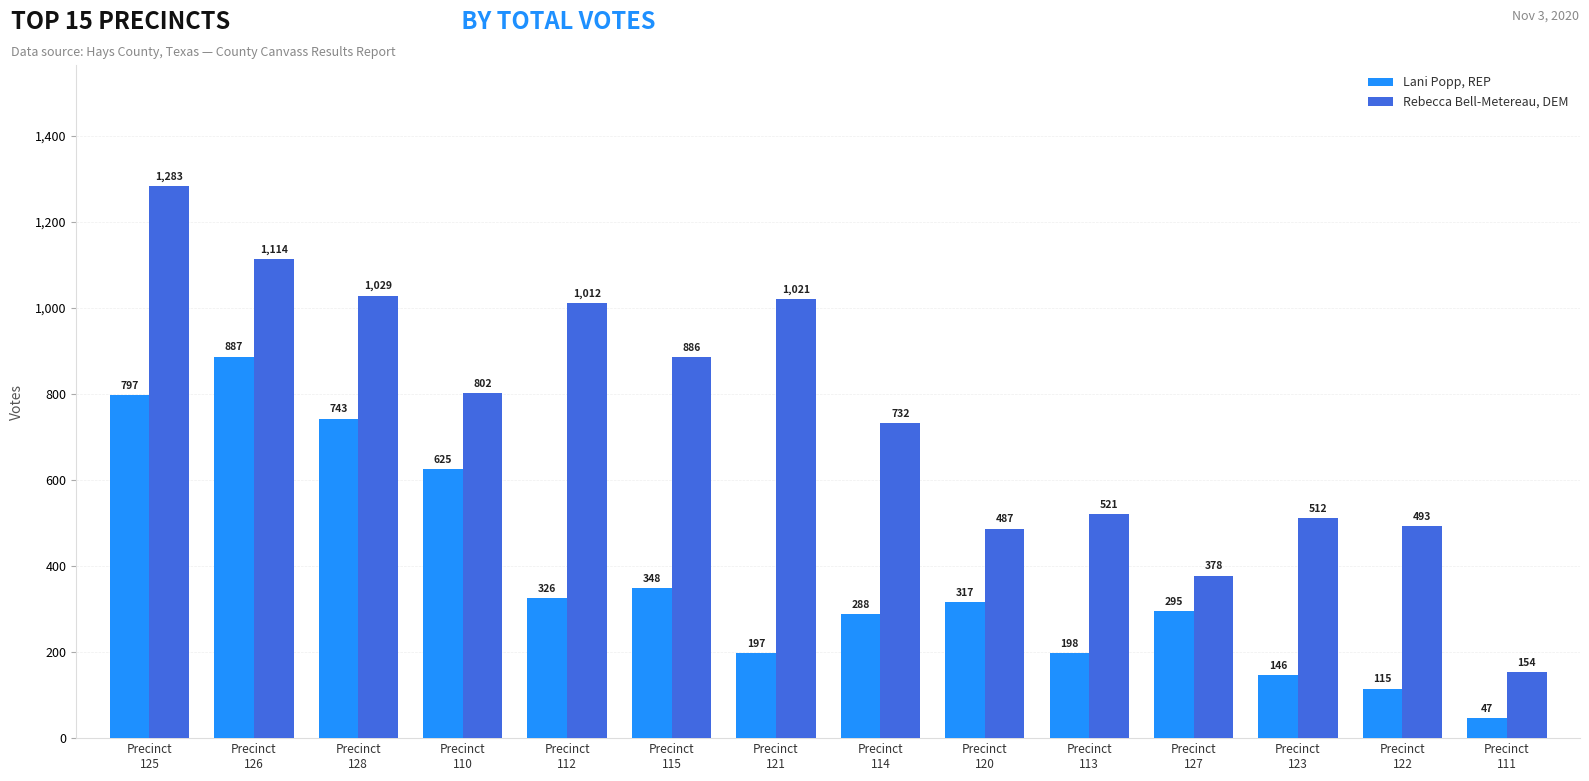

What is the greatest value displayed?

1283